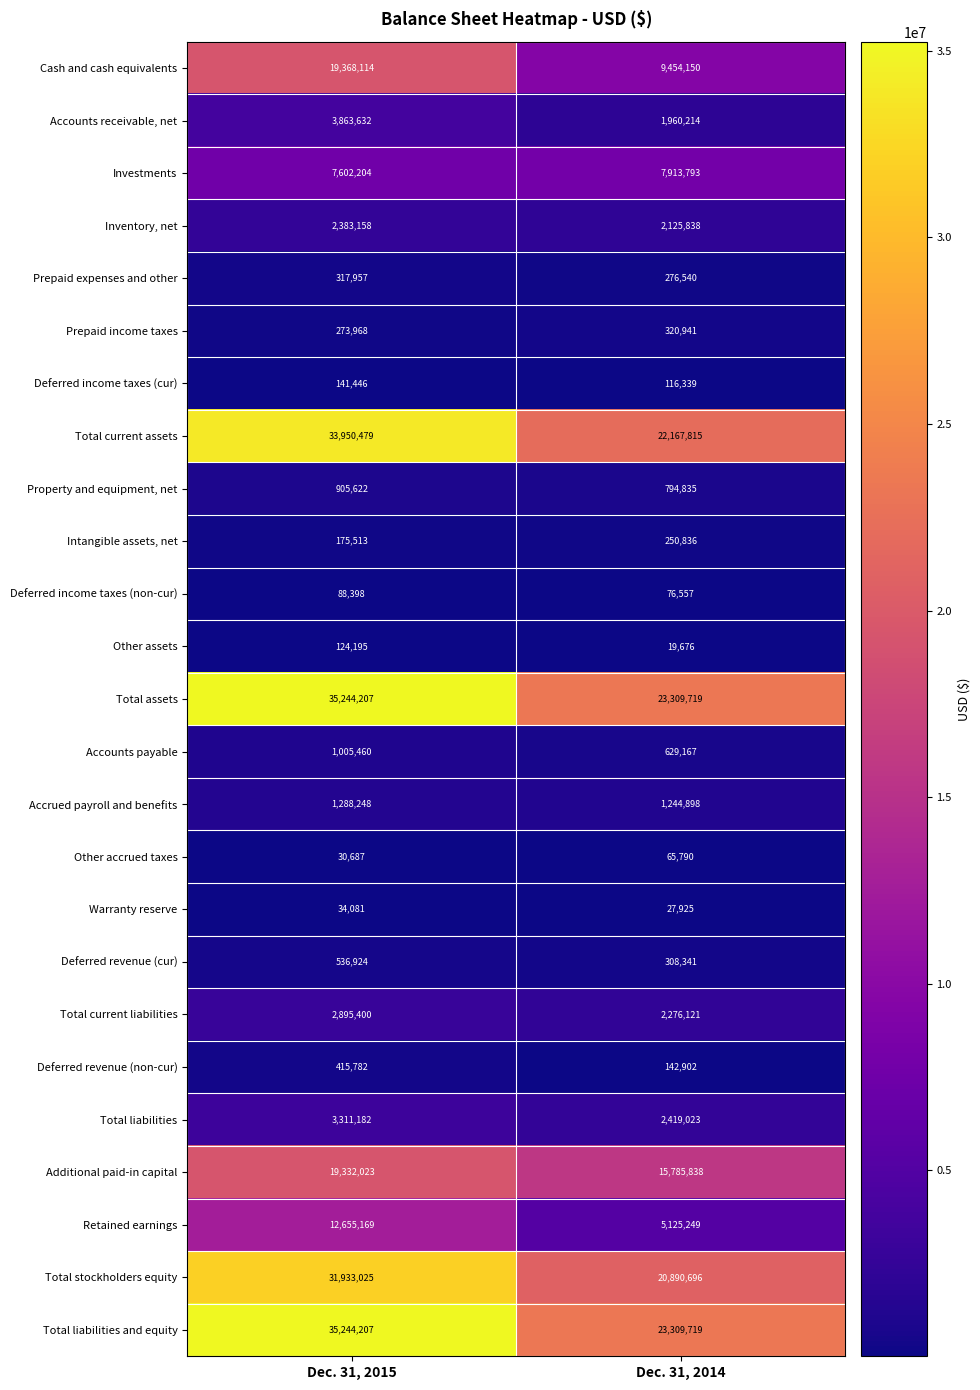

What is the minimum value shown in the chart?

19676